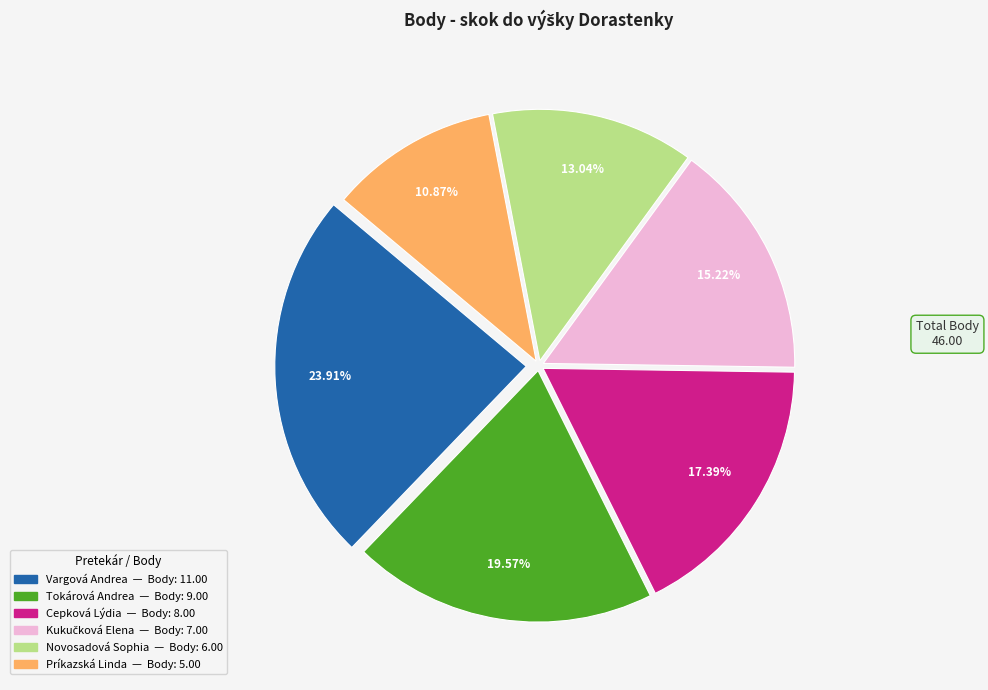

Is it true that Príkazská Linda is 11% of the pie?

True